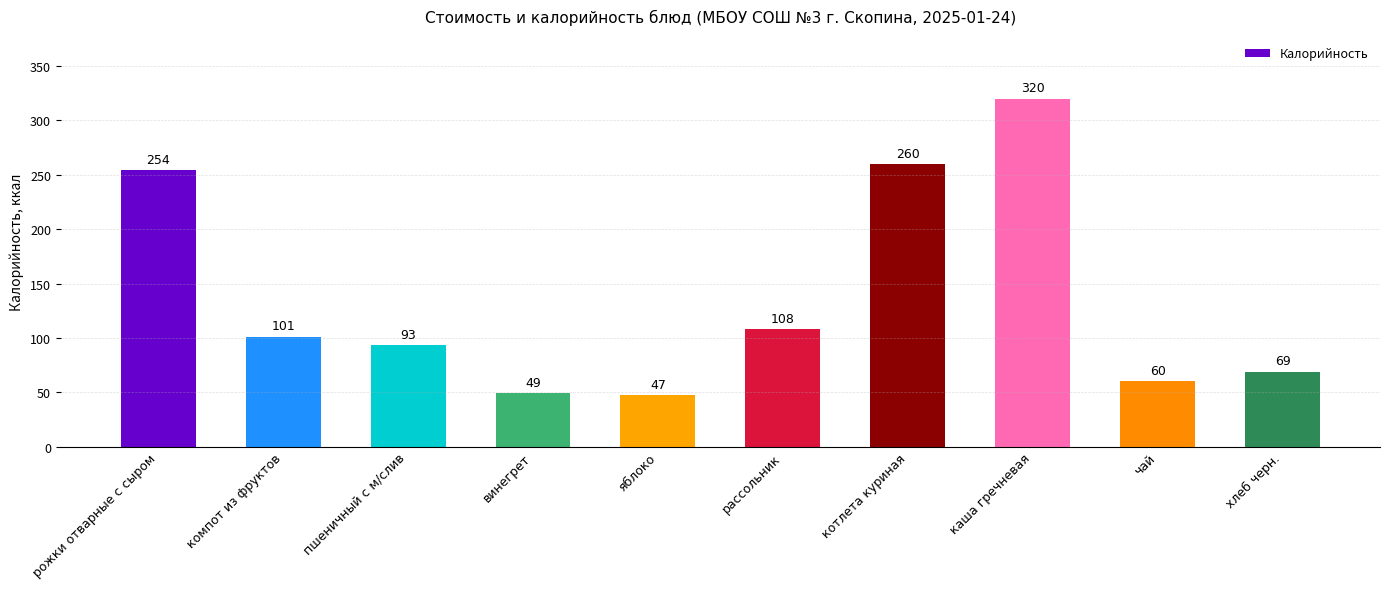

What is the label of the 6th bar from the right?

яблоко